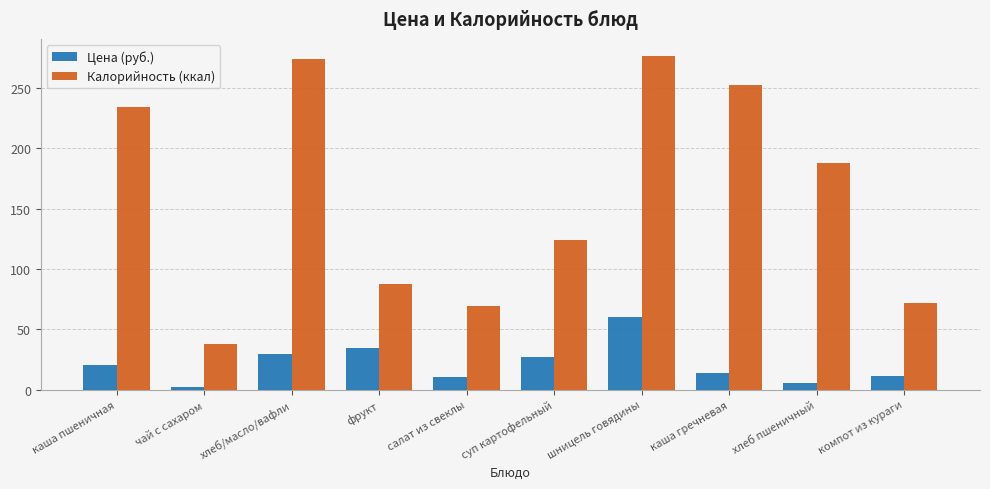

Count the number of data series in this chart.

2